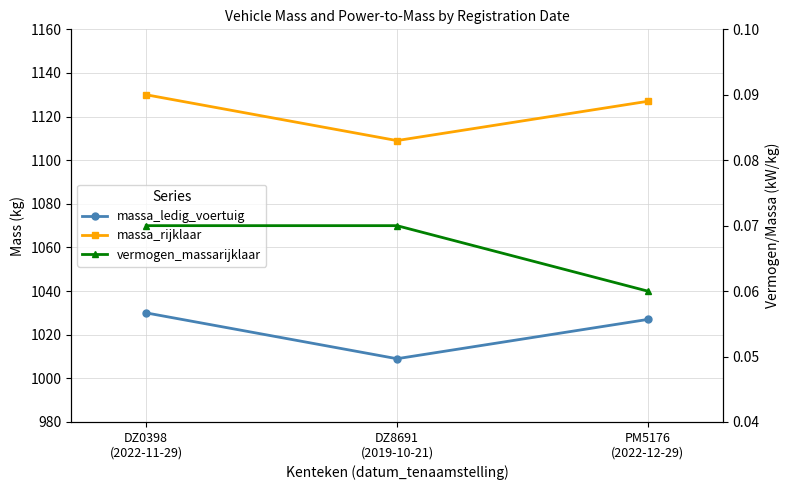

At which category is the sum across all series the highest?

DZ0398
(2022-11-29)